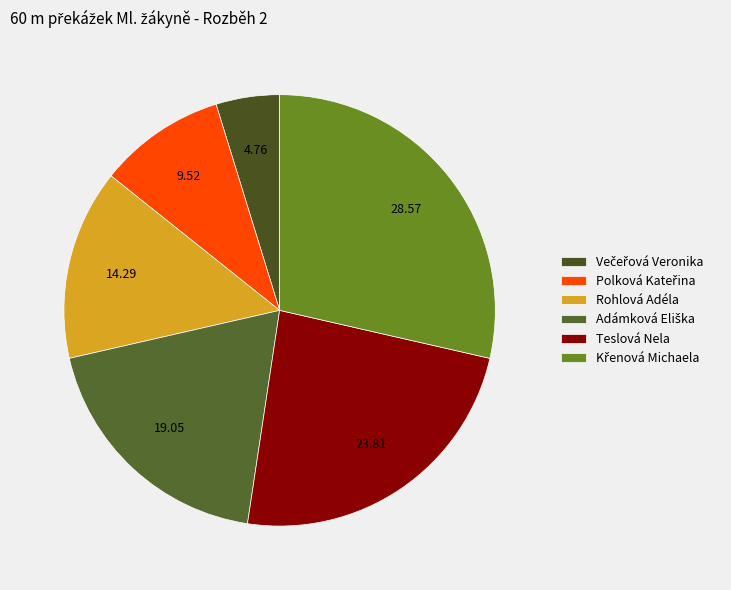

Which slice is the smallest?

Večeřová Veronika